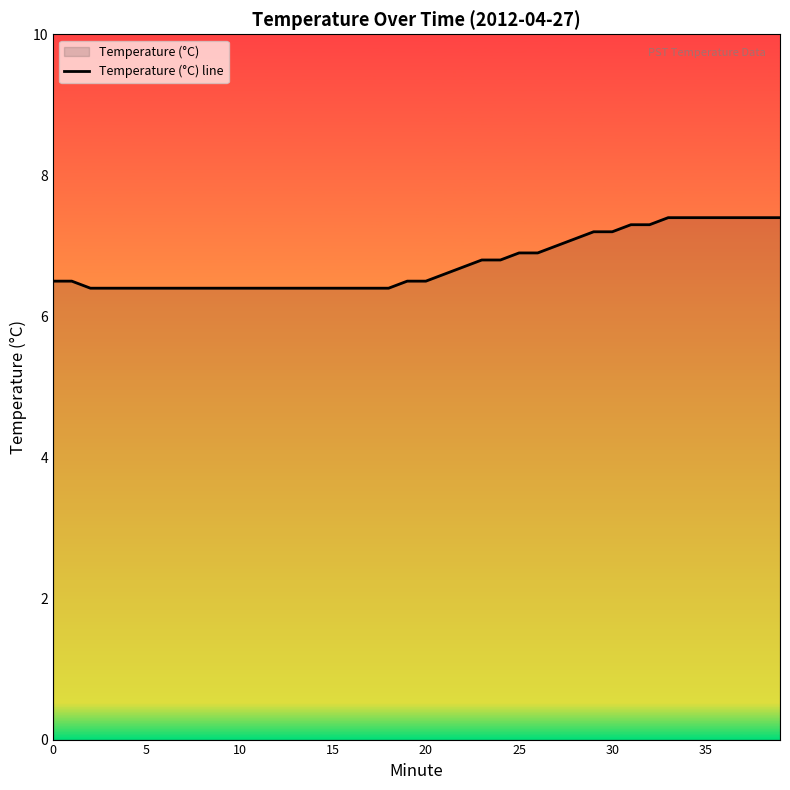

How many lines are shown in the chart?

1